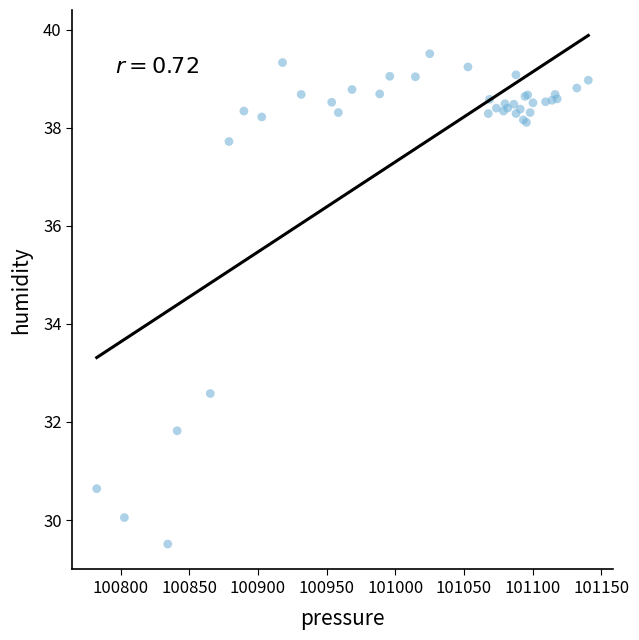

What Y value in the scatter plot is closest to 34?

32.6